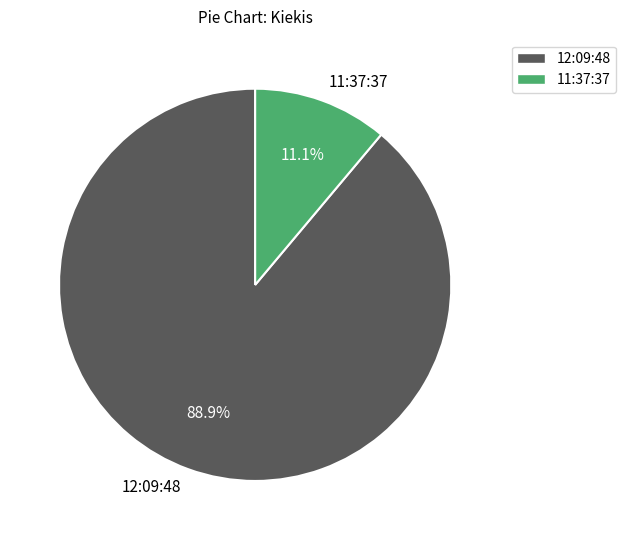

To the nearest percent, what is the average slice percentage?

50%